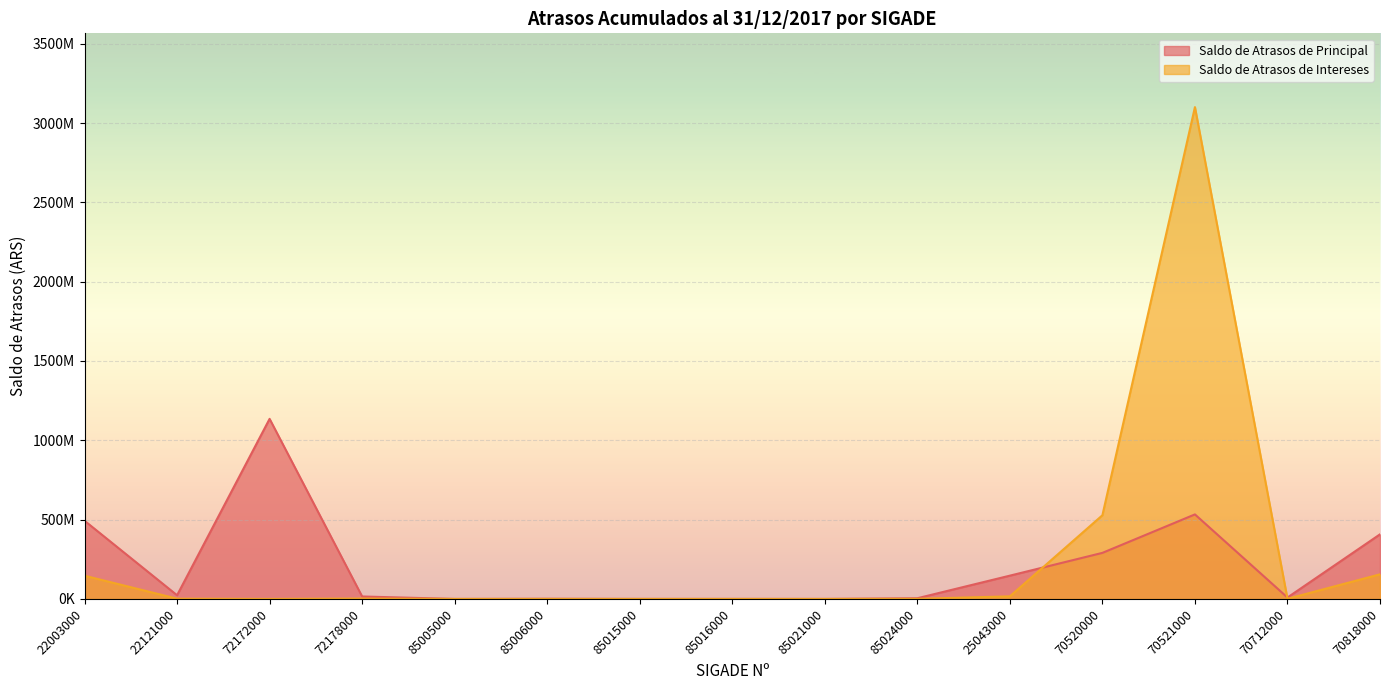

Rank the categories by Saldo de Atrasos de Intereses value from lowest to highest.

72172000, 85005000, 85021000, 85015000, 85016000, 85006000, 85024000, 70712000, 22121000, 72178000, 25043000, 22003000, 70818000, 70520000, 70521000